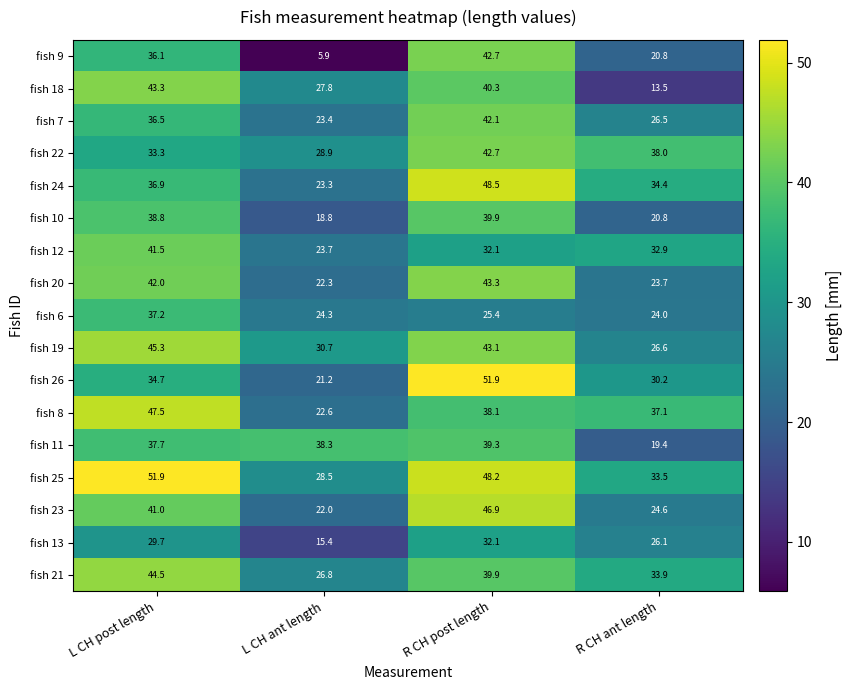

Which series has the widest spread of values?

fish 9